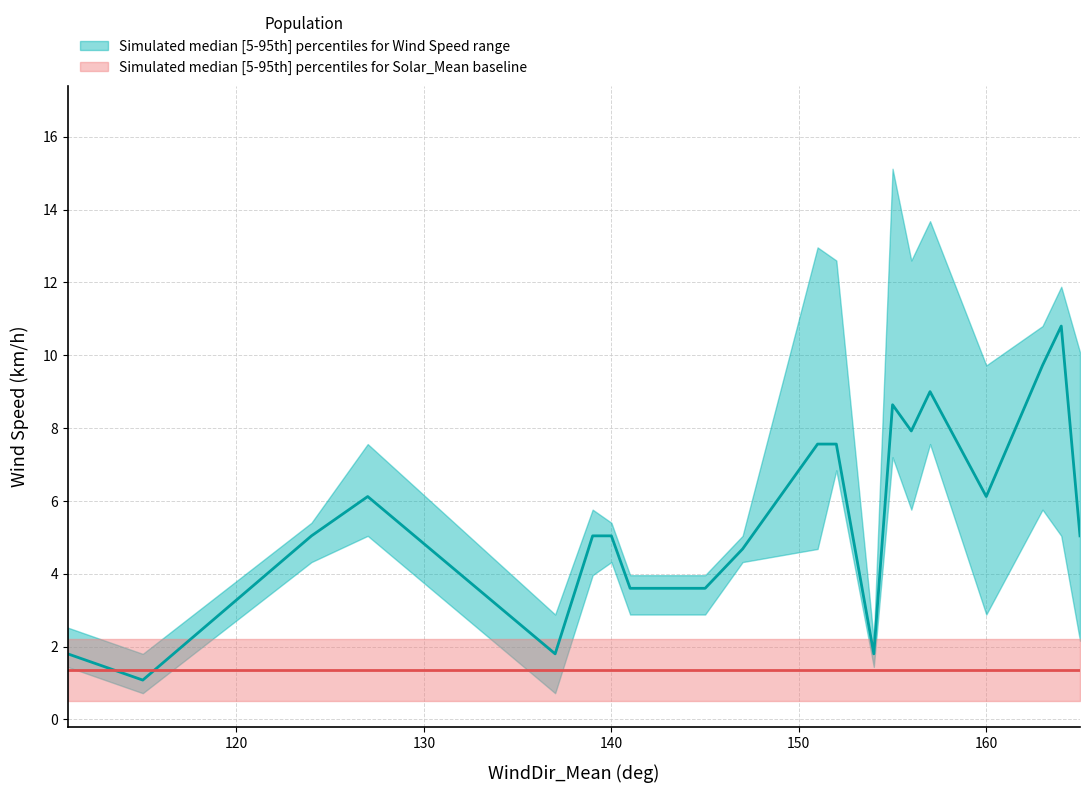

At which label does WindSpd_Min (km/h) reach its minimum?

115